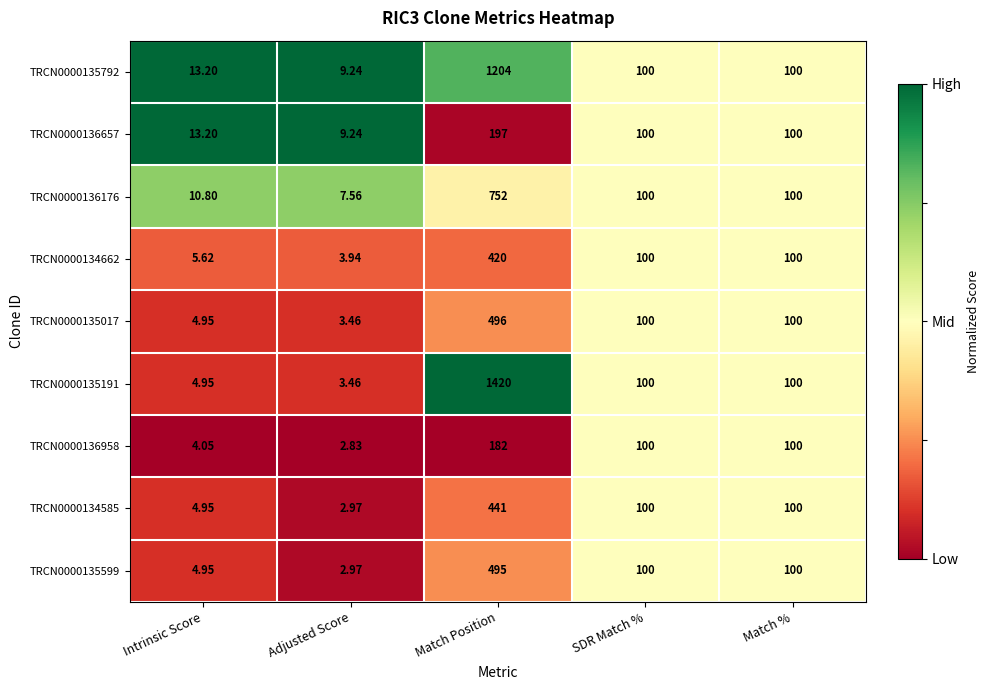

What is the maximum value shown in the chart?

1420.0